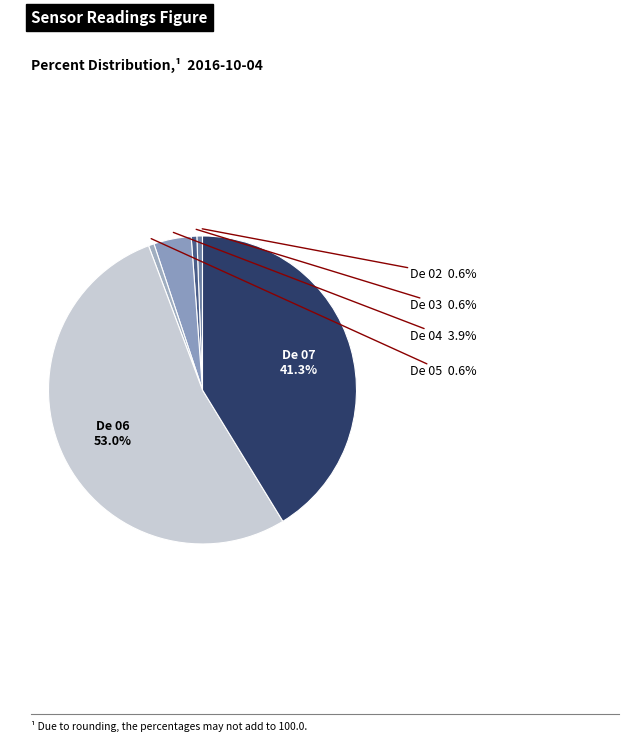

Count the number of slices in the pie.

6